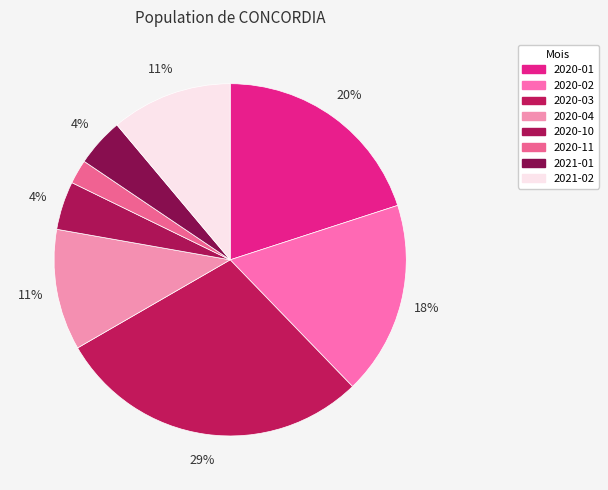

How many slices are in this pie chart?

8